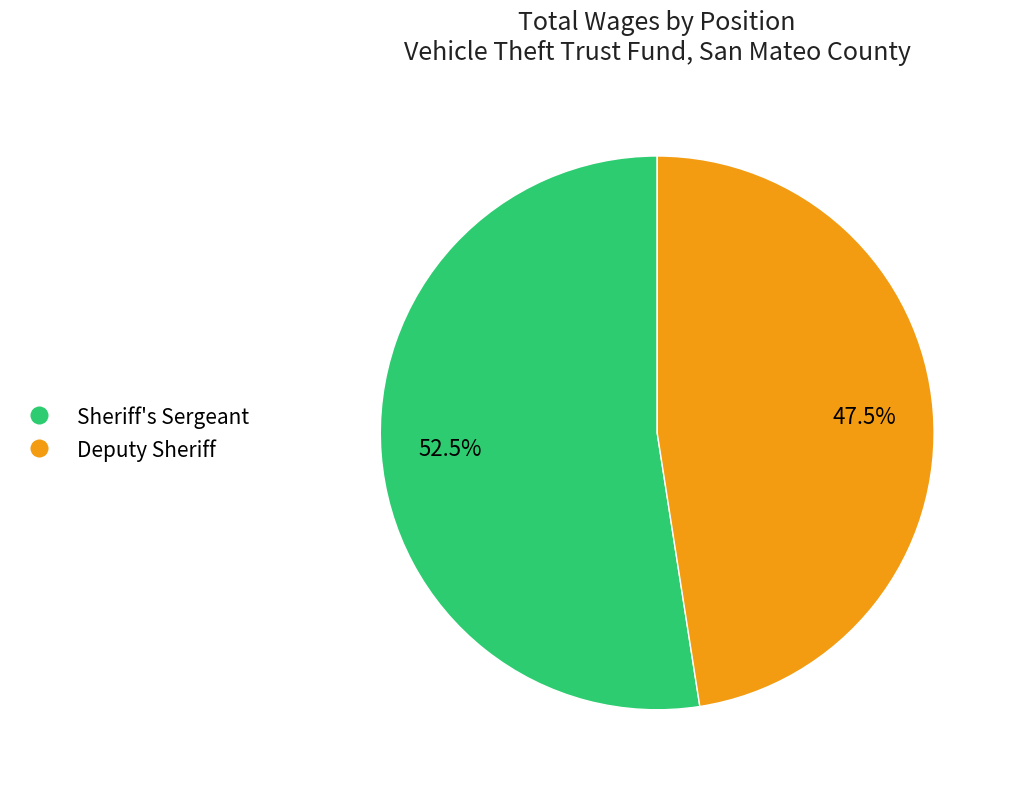

Combined, do Sheriff's Sergeant and Deputy Sheriff account for over 50%?

Yes